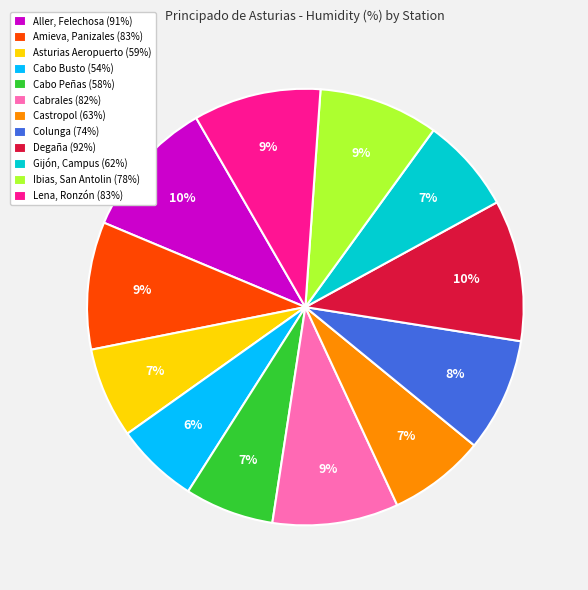

Do Asturias Aeropuerto and Colunga together represent more than half of the pie?

No